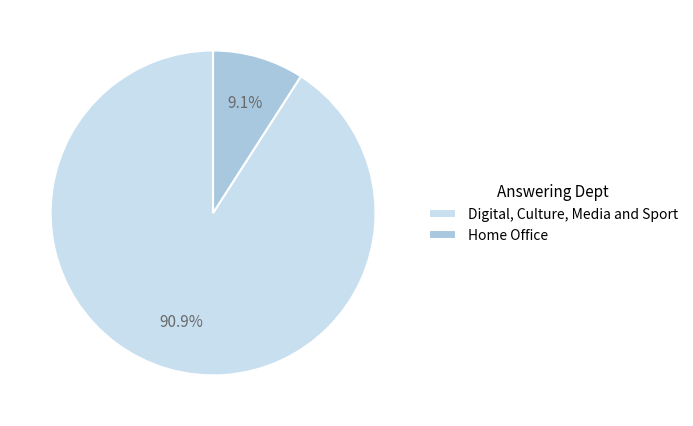

Which has a higher value, Digital, Culture, Media and Sport or Home Office?

Digital, Culture, Media and Sport